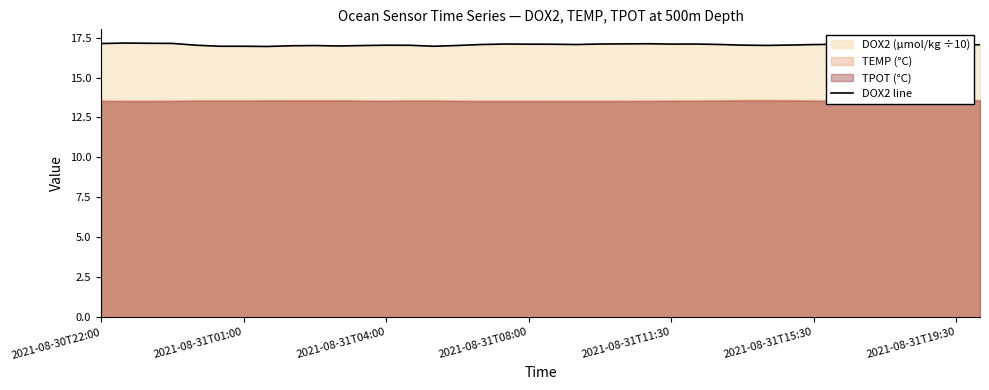

How many lines are shown in the chart?

1